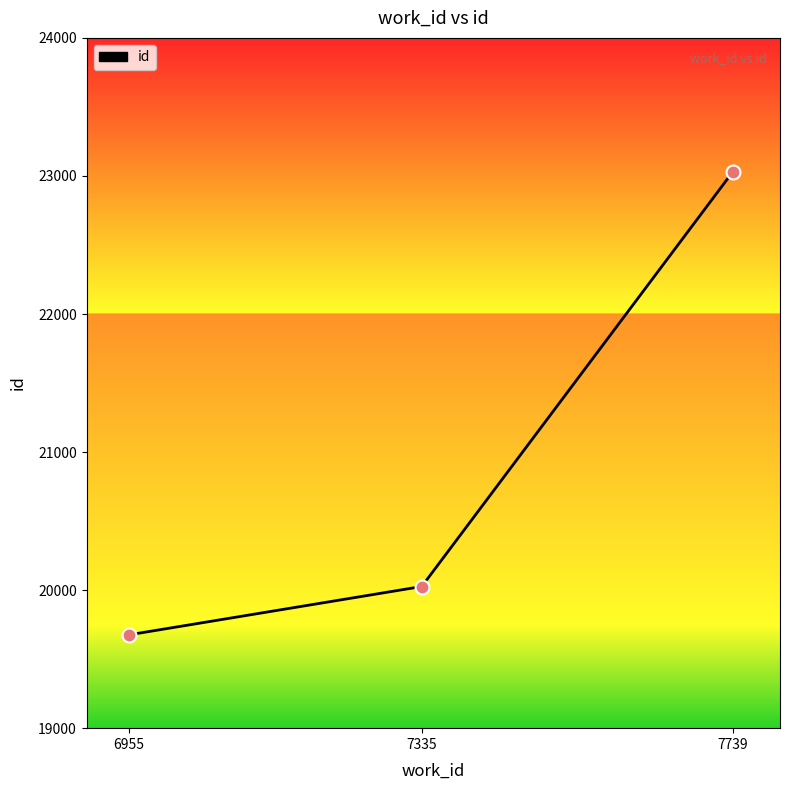

Between 7335 and 7739, which is larger?

7739